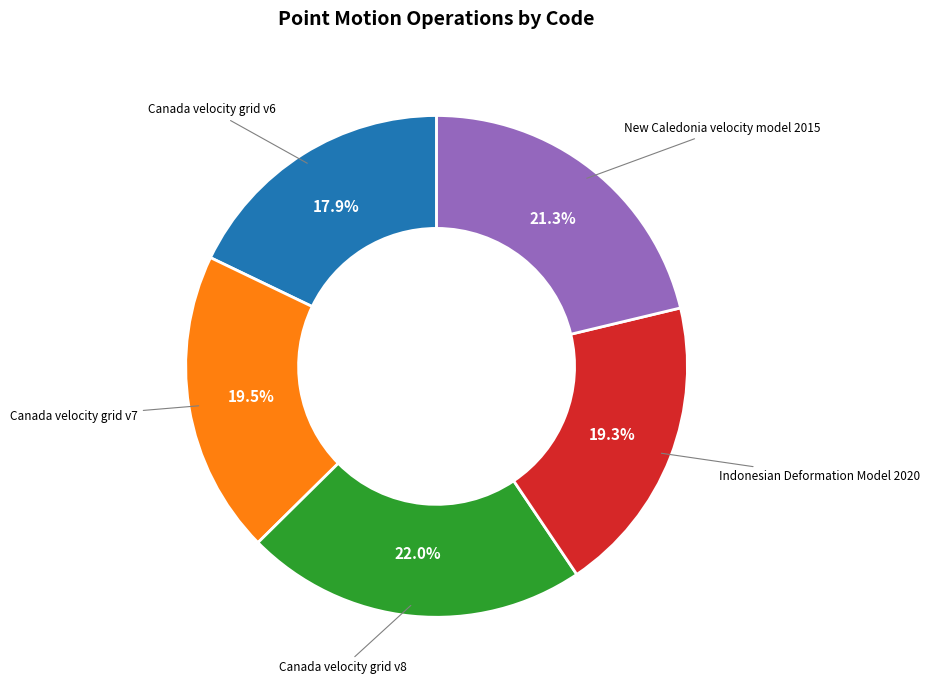

How many segments does this pie chart have?

5